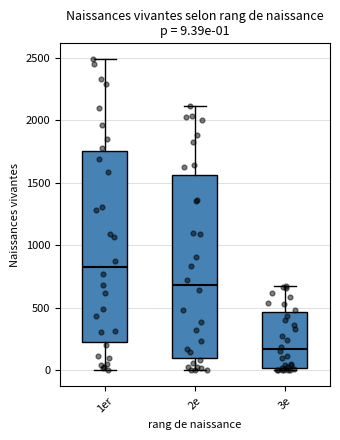

Which box has the highest median line?

1er